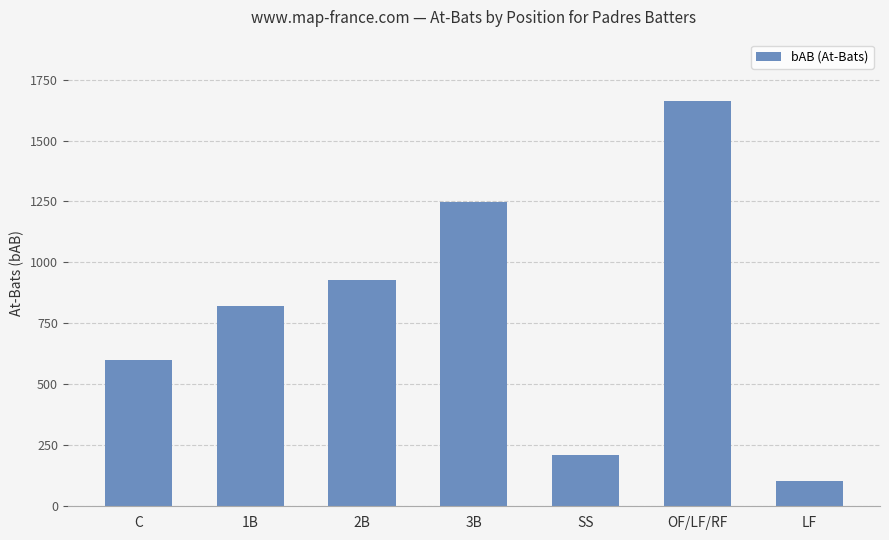

Read the value at 2B.

927